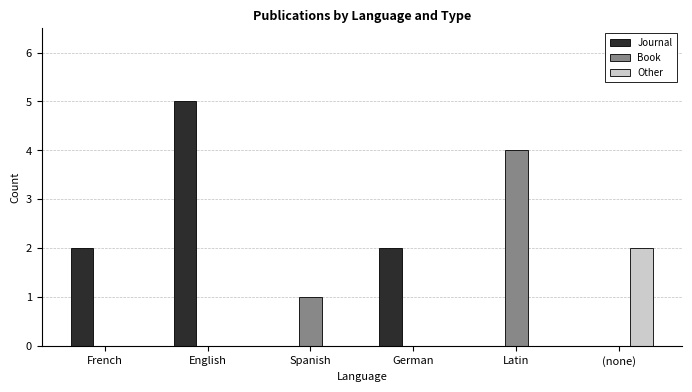

What is the difference between the Journal values at French and Latin?

2